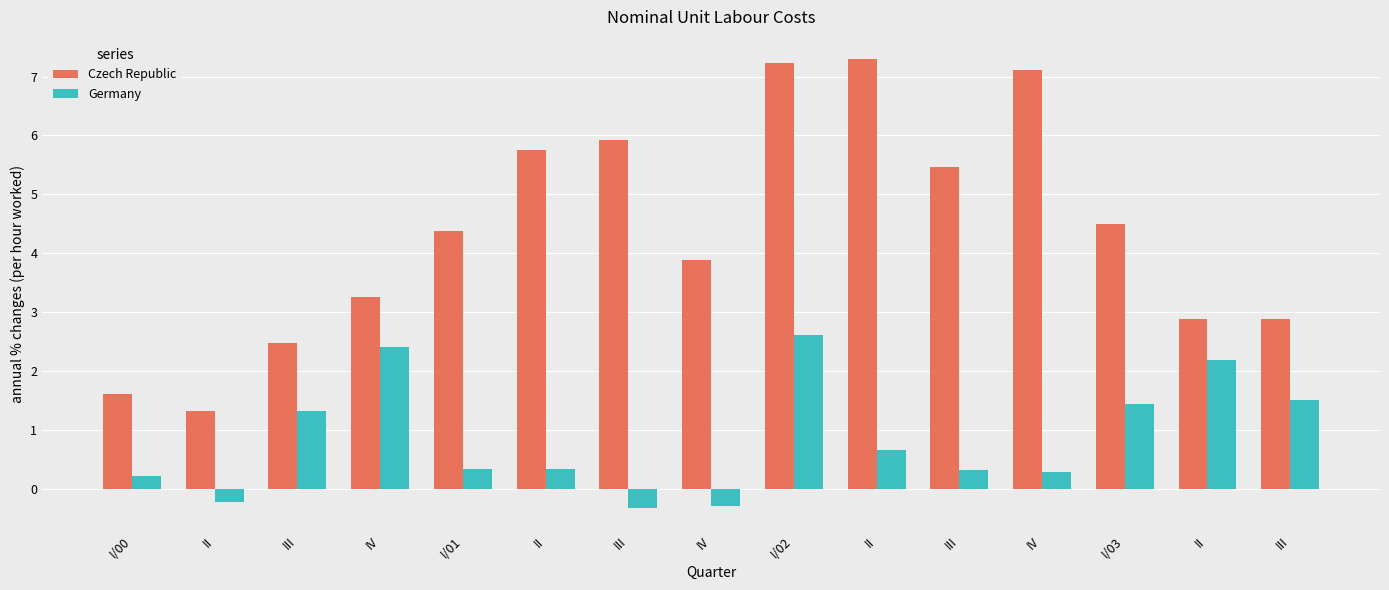

How many values in the Germany series exceed 0?

12